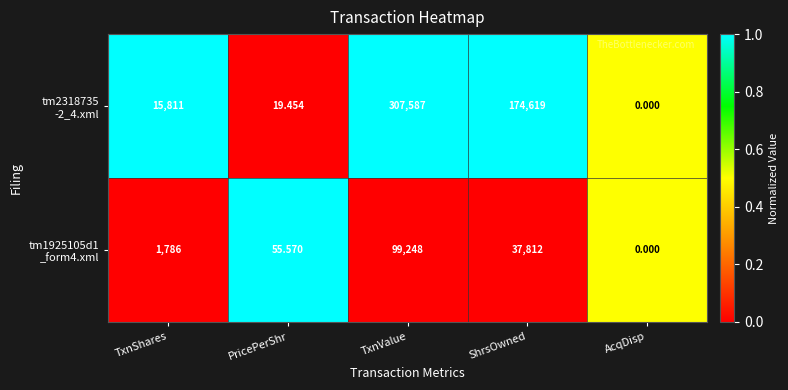

At which category is the sum across all series the highest?

TxnValue